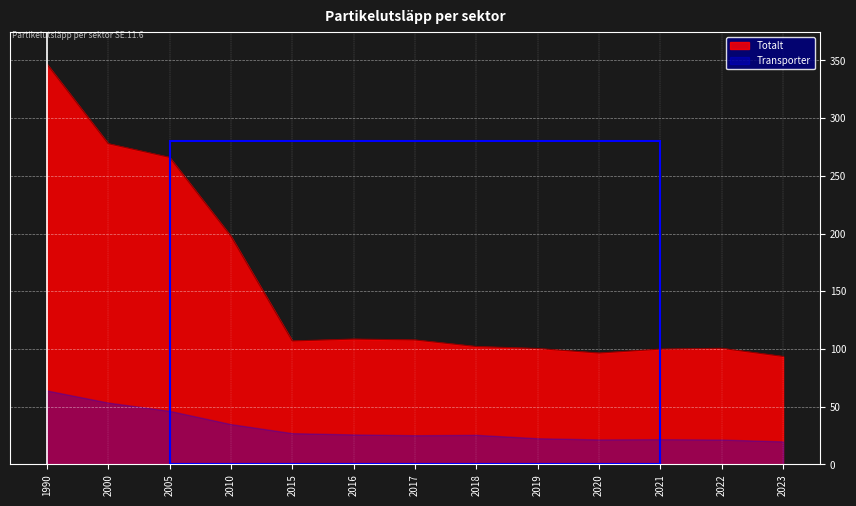

Between 2010 and 2023, which series saw the biggest shift?

Totalt